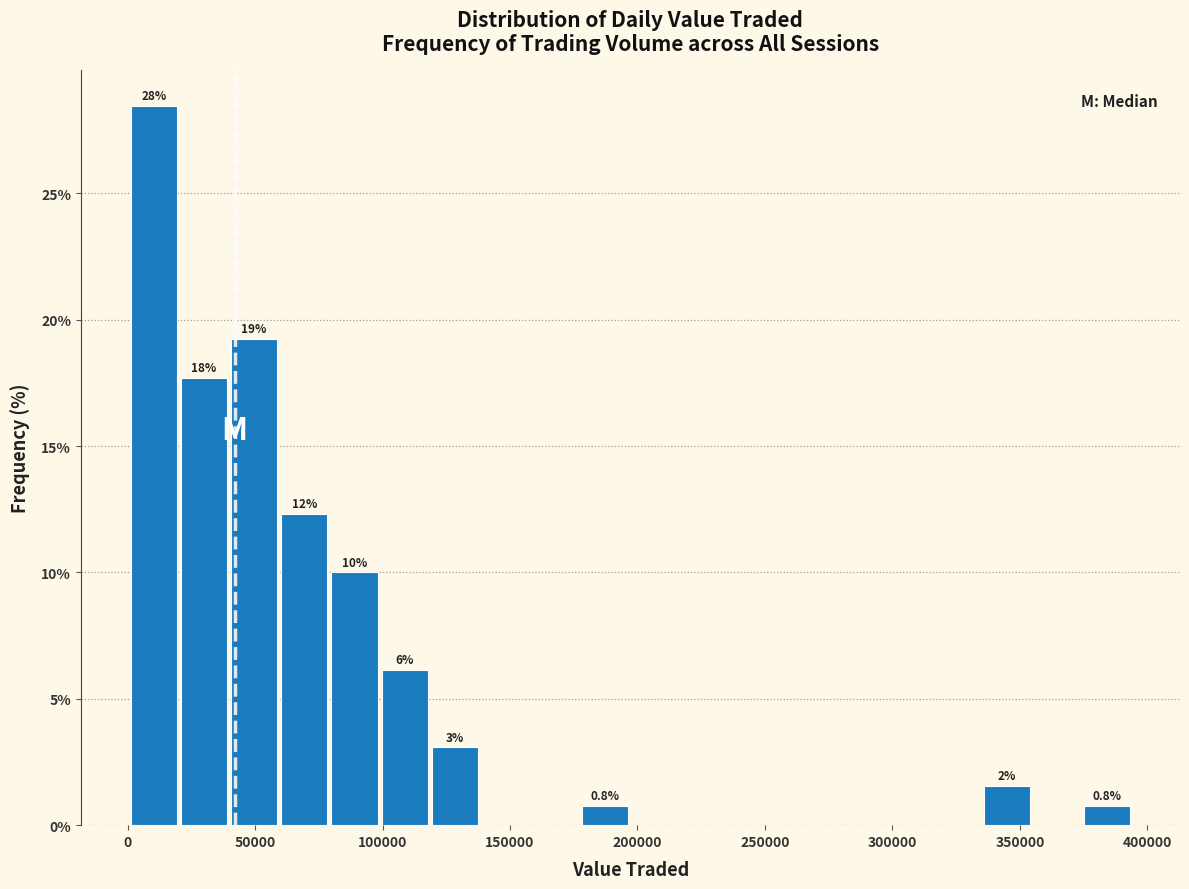

Around what value on the x-axis is the tallest bar? Give the approximate position of its centre, as read against the axis.

10000